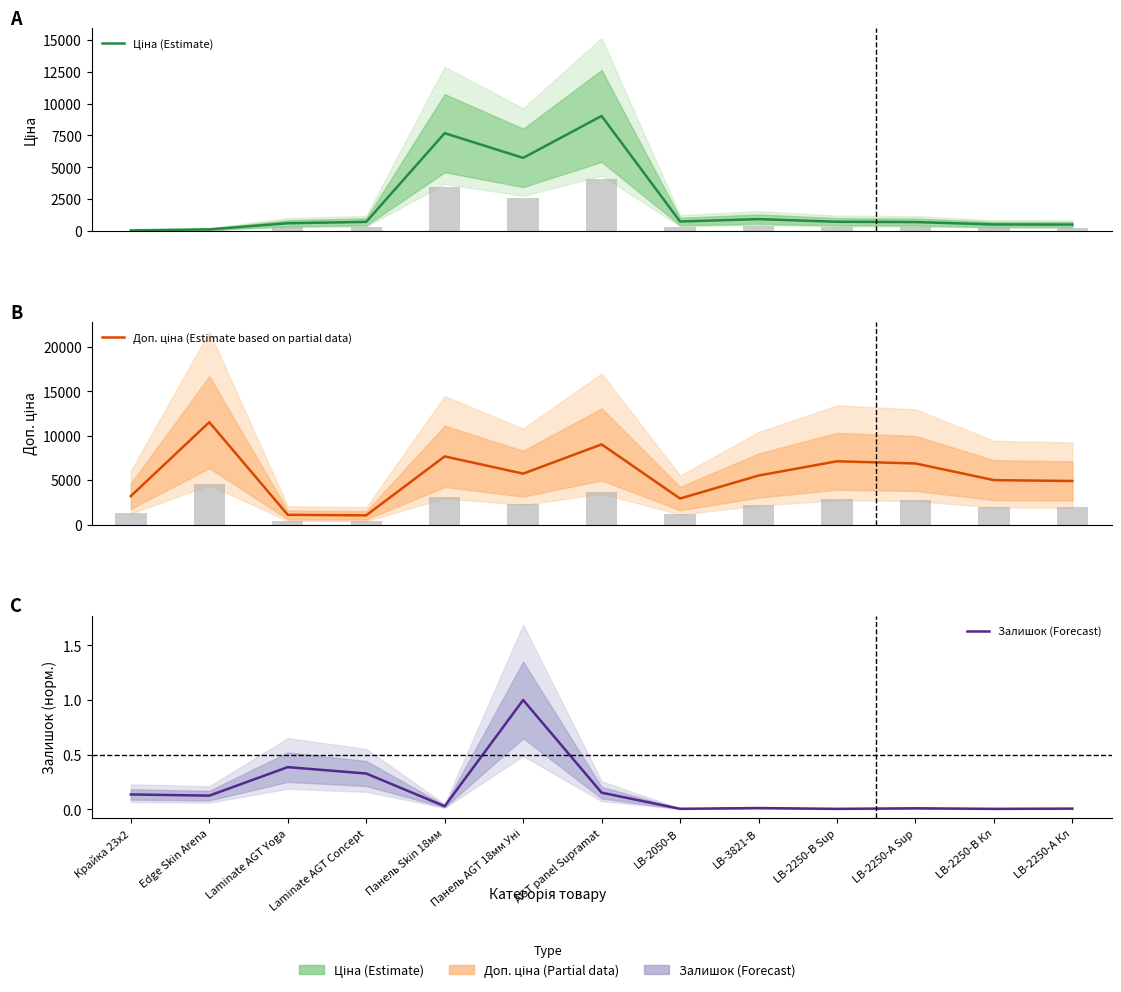

Rank the series by their maximum value, from lowest to highest.

Залишок (Forecast), Ціна (Estimate), Доп. ціна (Estimate based on partial data)